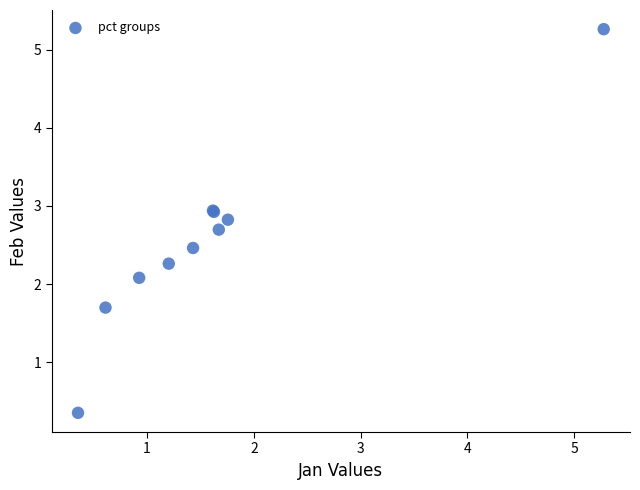

What Y value in the scatter plot is closest to 2?

2.1